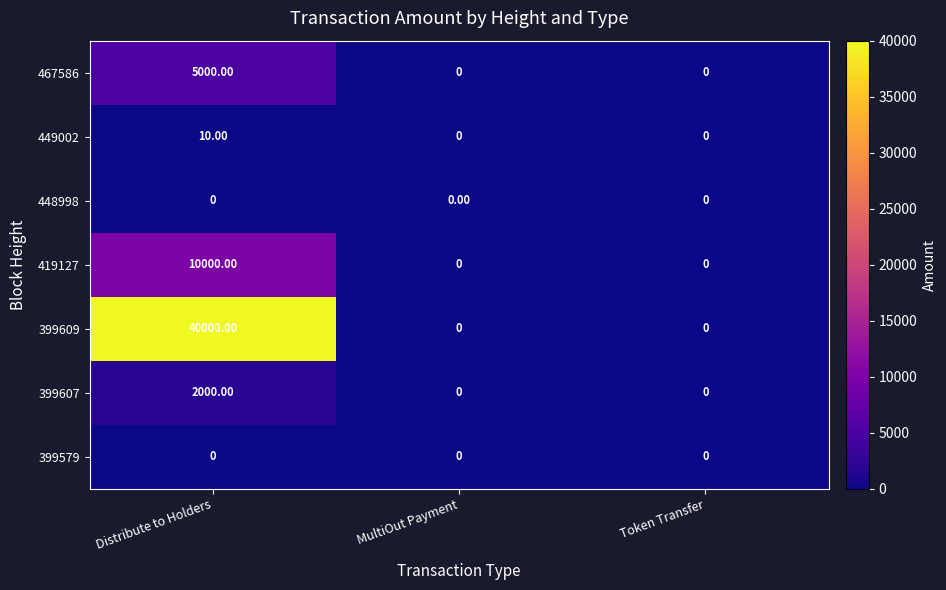

How many values in 449002 are above zero?

1